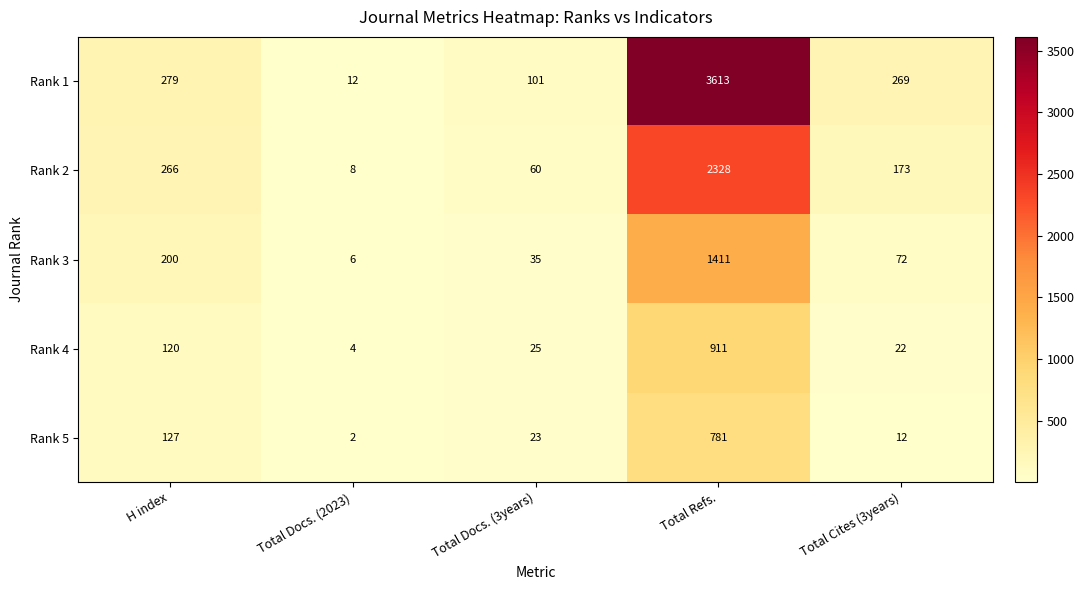

What is the total value across all series at H index?

992